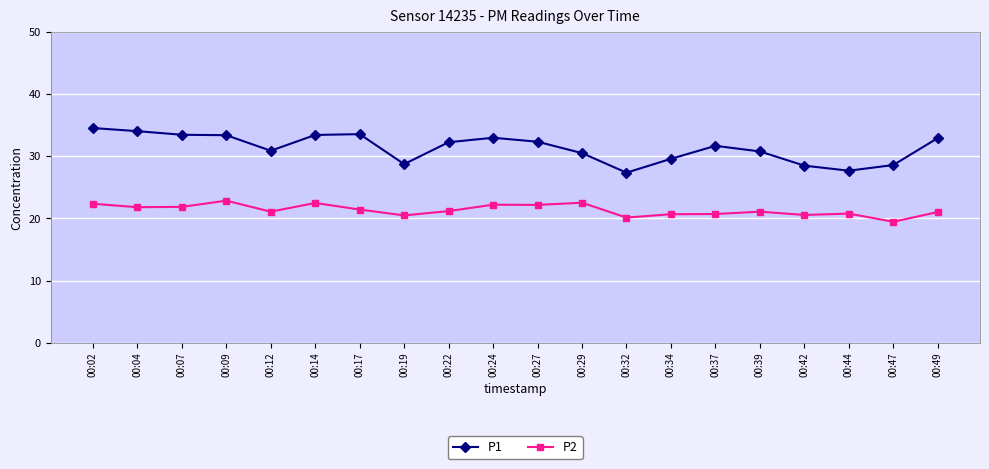

At 00:09, list the series in order from smallest to largest.

P2, P1